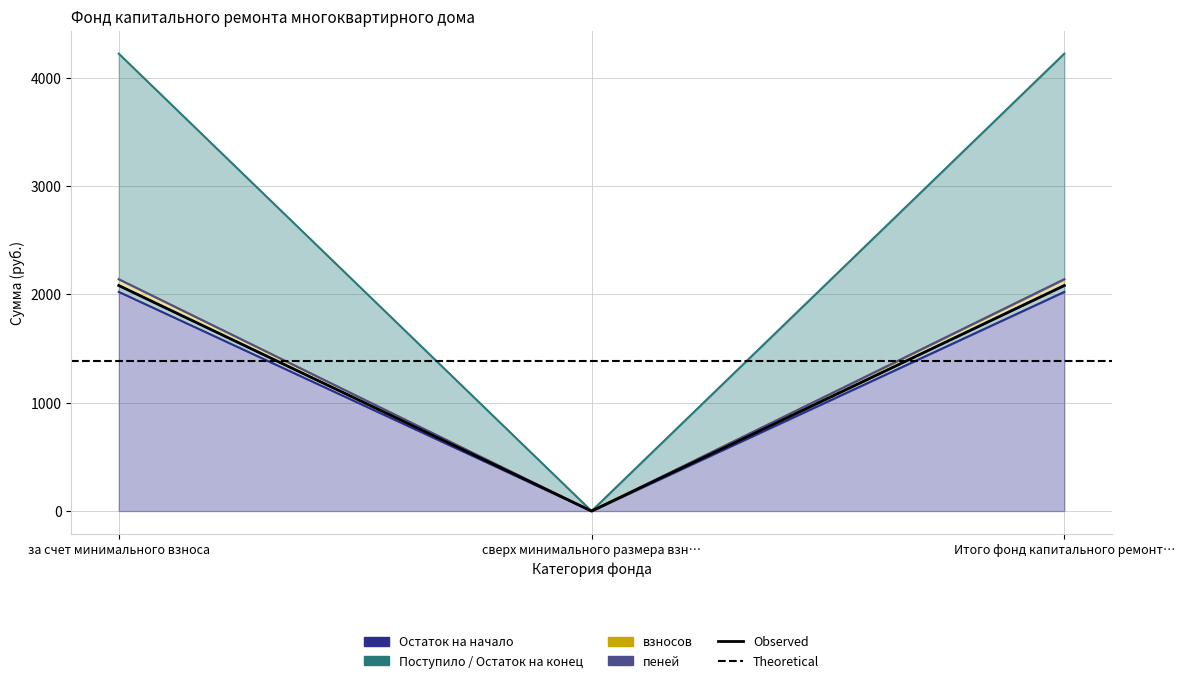

At which category does the chart reach its peak across all series?

за счет минимального взноса